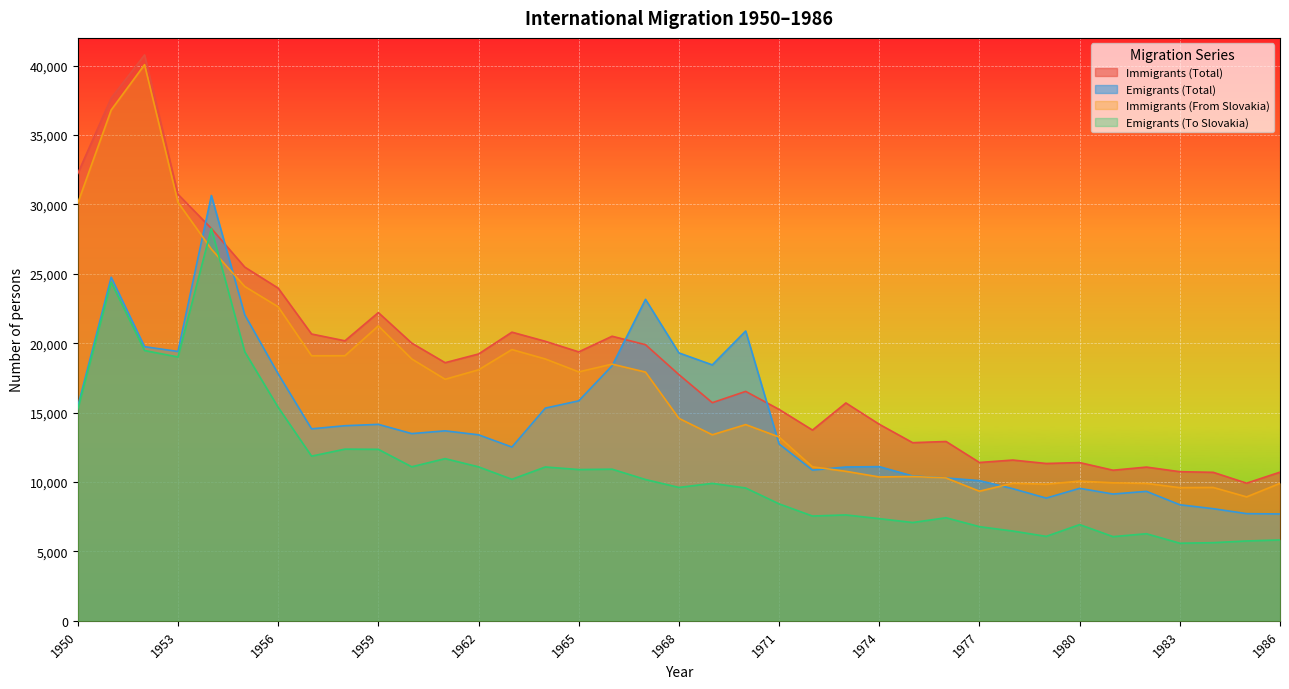

After their last crossing, which series has the higher values: Emigrants (To Slovakia) or Immigrants (Total)?

Immigrants (Total)